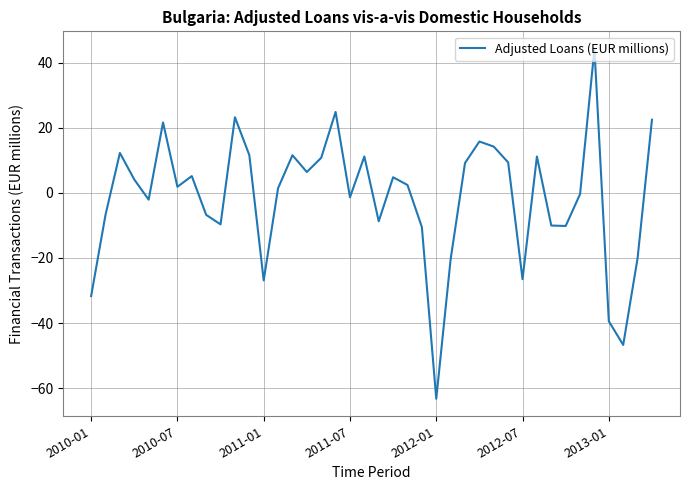

What is the minimum value shown in the chart?

-63.3